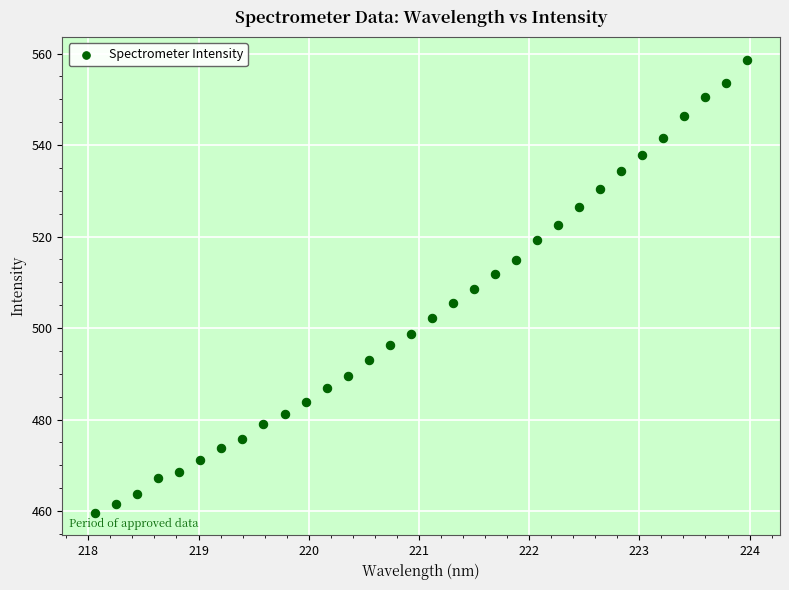

What is the range of Y values (max minus min)?

99.0